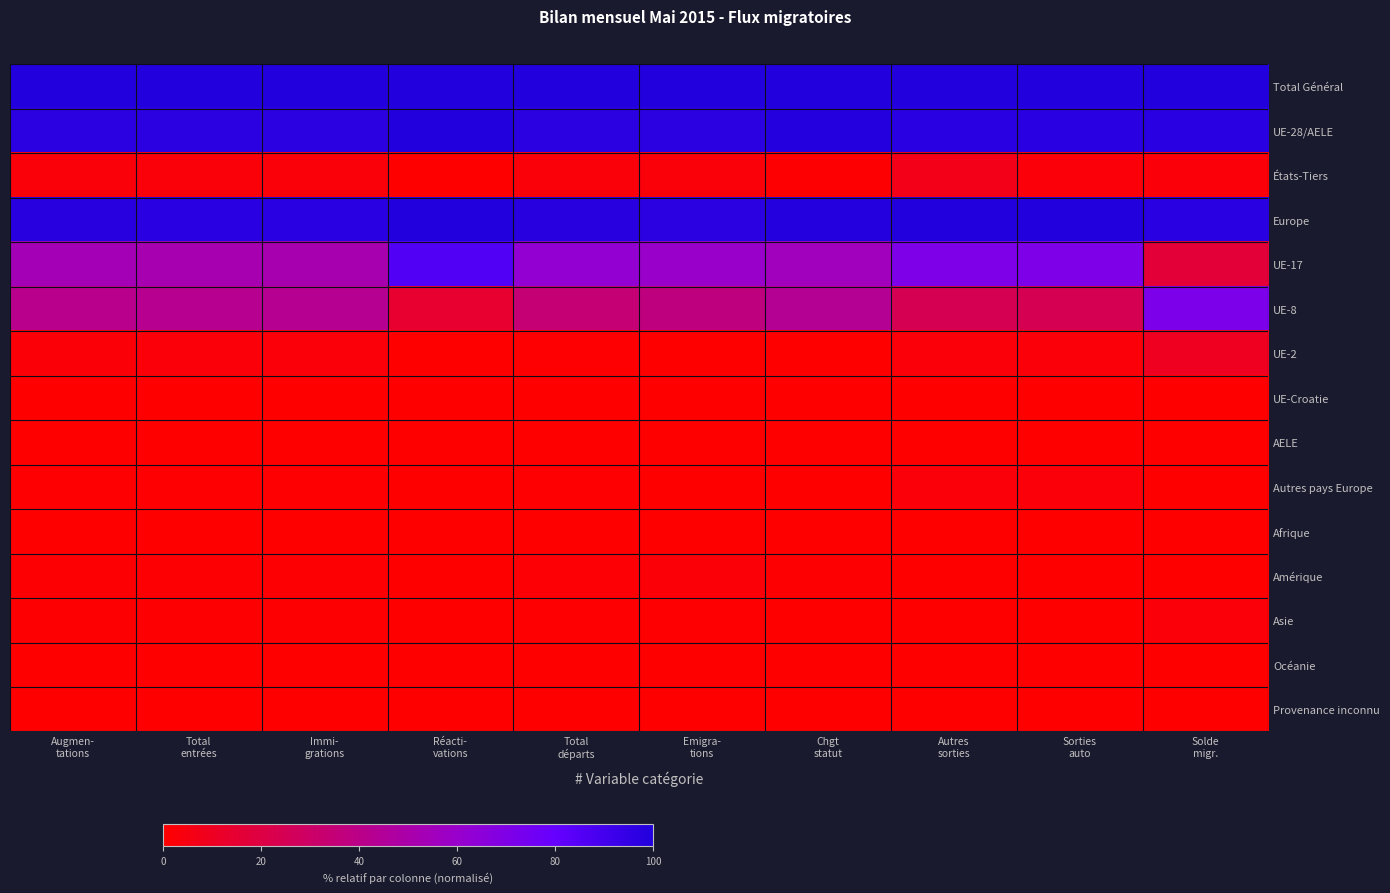

At which category is the sum across all series the highest?

Autres
sorties